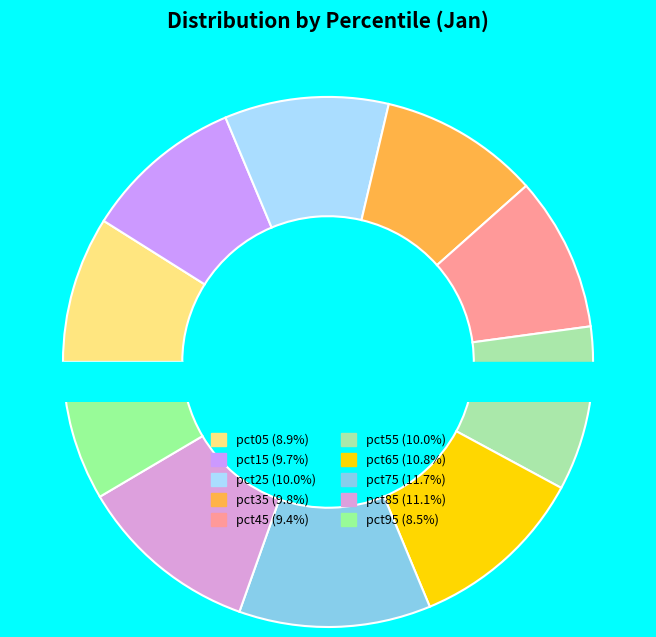

How many slices are in this pie chart?

10